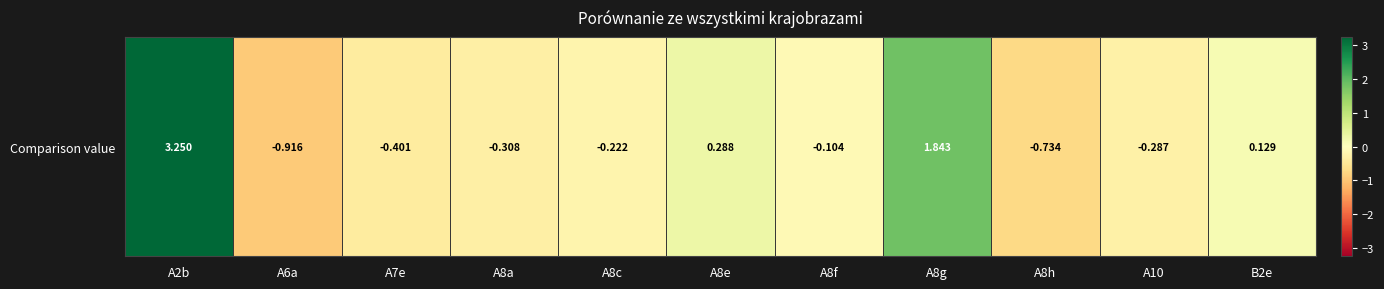

Is it true that the value at A10 is -0.3?

True